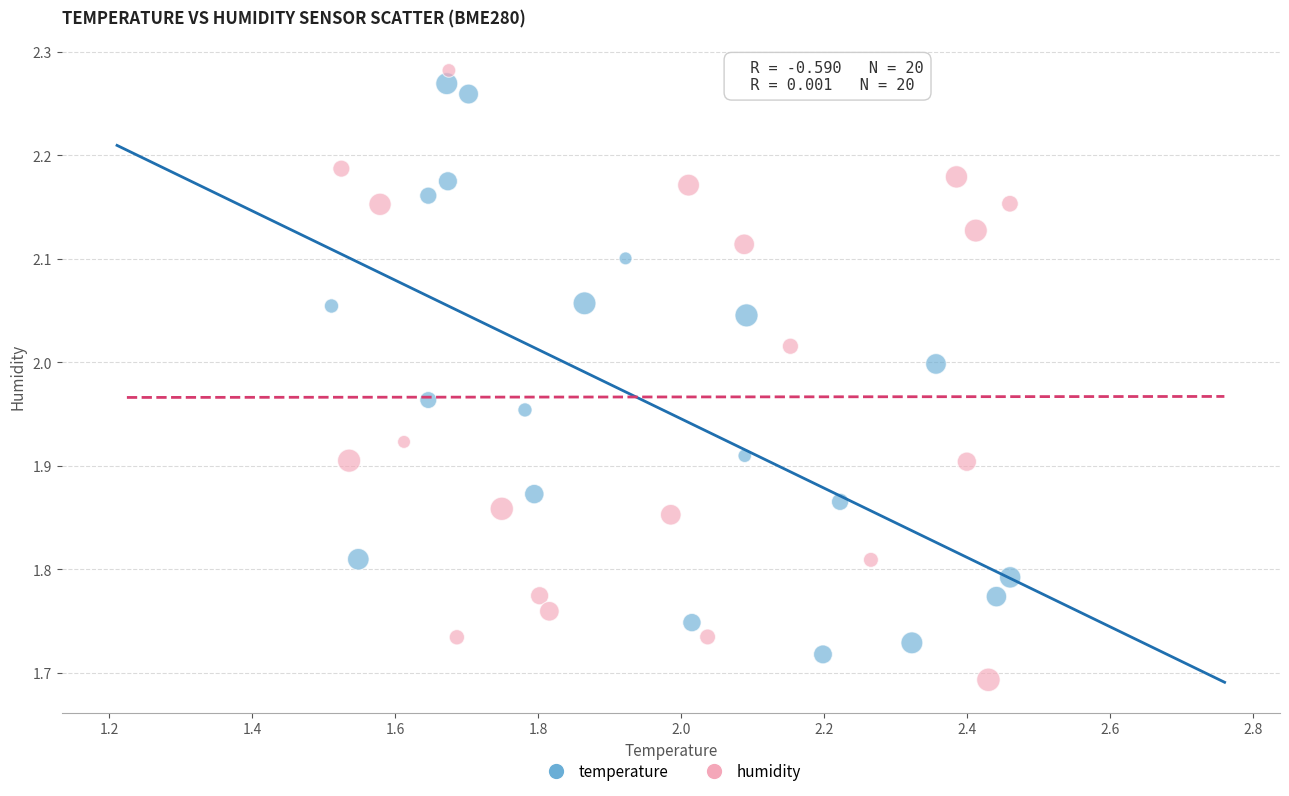

Which series contains the lowest Y value?

humidity